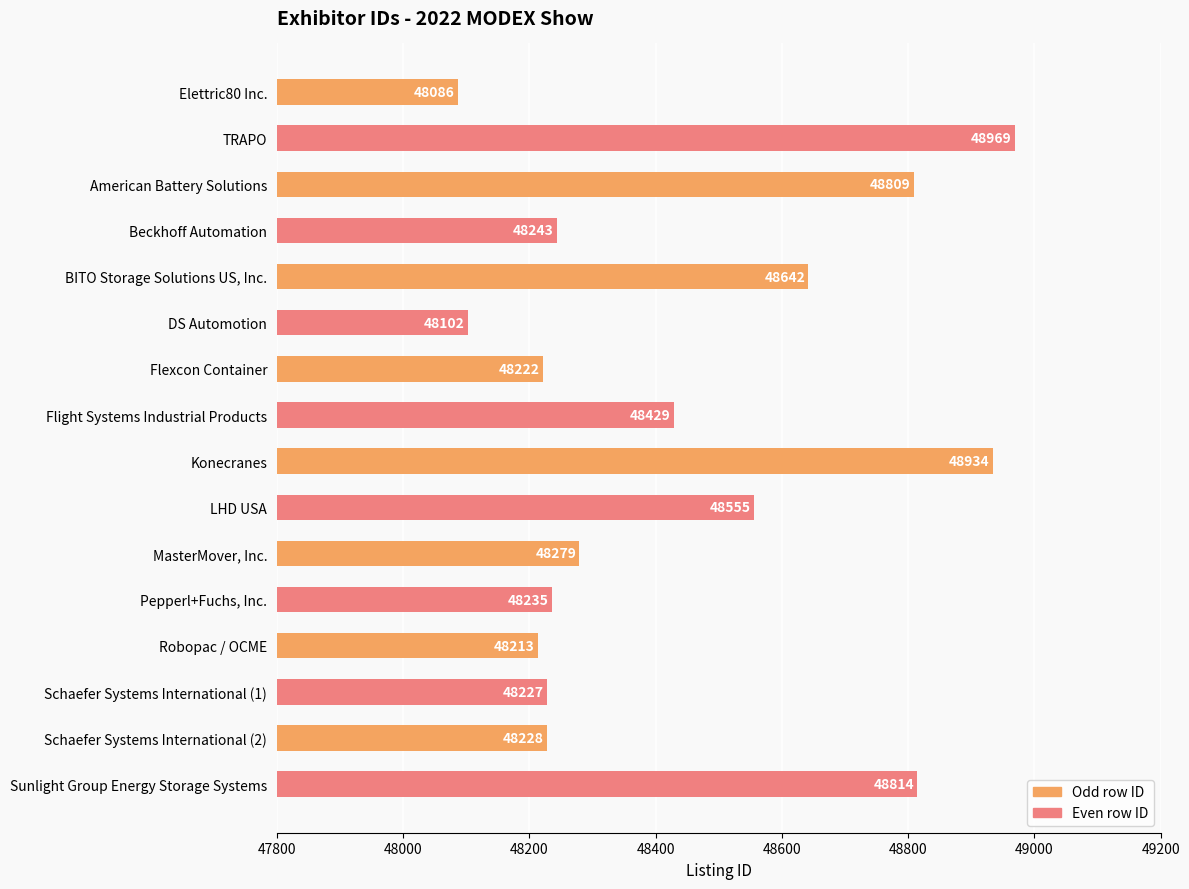

What value does the data have at Robopac / OCME?

48213